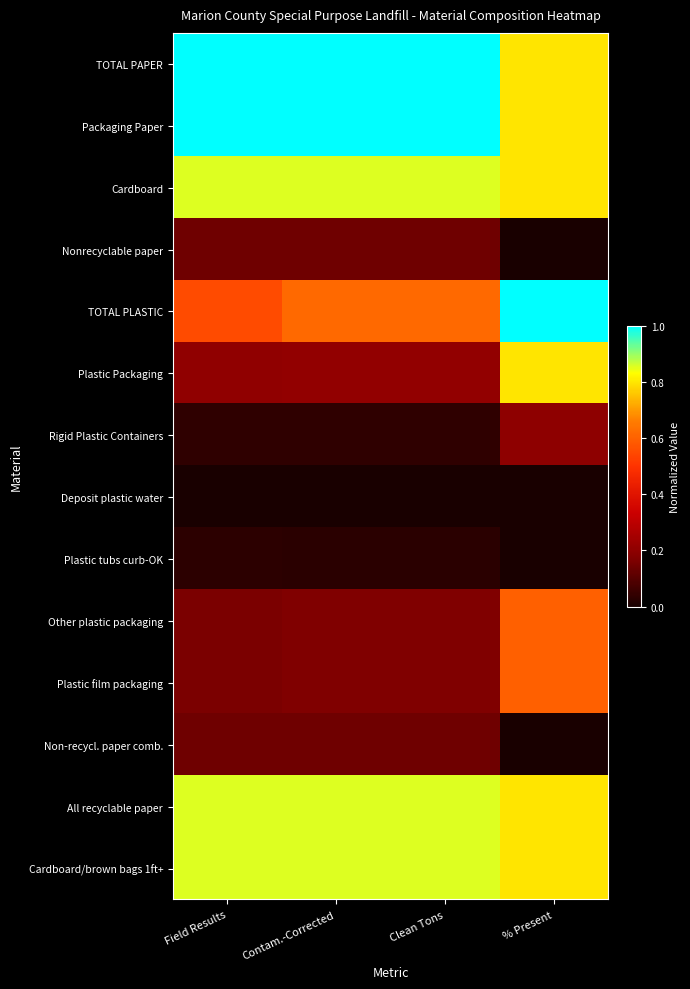

Reading left to right, transcribe all the data shown in this chart.

TOTAL PAPER: Field Results=1.0	Contam.-Corrected=1.0	Clean Tons=1.0	% Present=0.8
Packaging Paper: Field Results=1.0	Contam.-Corrected=1.0	Clean Tons=1.0	% Present=0.8
Cardboard: Field Results=0.9	Contam.-Corrected=0.9	Clean Tons=0.9	% Present=0.8
Nonrecyclable paper: Field Results=0.1	Contam.-Corrected=0.1	Clean Tons=0.1	% Present=0.0
TOTAL PLASTIC: Field Results=0.6	Contam.-Corrected=0.6	Clean Tons=0.6	% Present=1.0
Plastic Packaging: Field Results=0.2	Contam.-Corrected=0.2	Clean Tons=0.2	% Present=0.8
Rigid Plastic Containers: Field Results=0.0	Contam.-Corrected=0.0	Clean Tons=0.0	% Present=0.2
Deposit plastic water: Field Results=0.0	Contam.-Corrected=0.0	Clean Tons=0.0	% Present=0.0
Plastic tubs curb-OK: Field Results=0.0	Contam.-Corrected=0.0	Clean Tons=0.0	% Present=0.0
Other plastic packaging: Field Results=0.2	Contam.-Corrected=0.2	Clean Tons=0.2	% Present=0.6
Plastic film packaging: Field Results=0.2	Contam.-Corrected=0.2	Clean Tons=0.2	% Present=0.6
Non-recycl. paper comb.: Field Results=0.1	Contam.-Corrected=0.1	Clean Tons=0.1	% Present=0.0
All recyclable paper: Field Results=0.9	Contam.-Corrected=0.9	Clean Tons=0.9	% Present=0.8
Cardboard/brown bags 1ft+: Field Results=0.9	Contam.-Corrected=0.9	Clean Tons=0.9	% Present=0.8